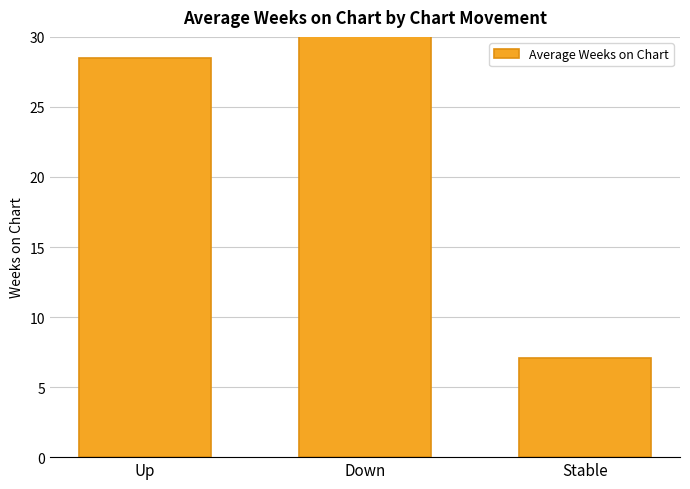

Which label corresponds to the smallest value in the chart?

Stable